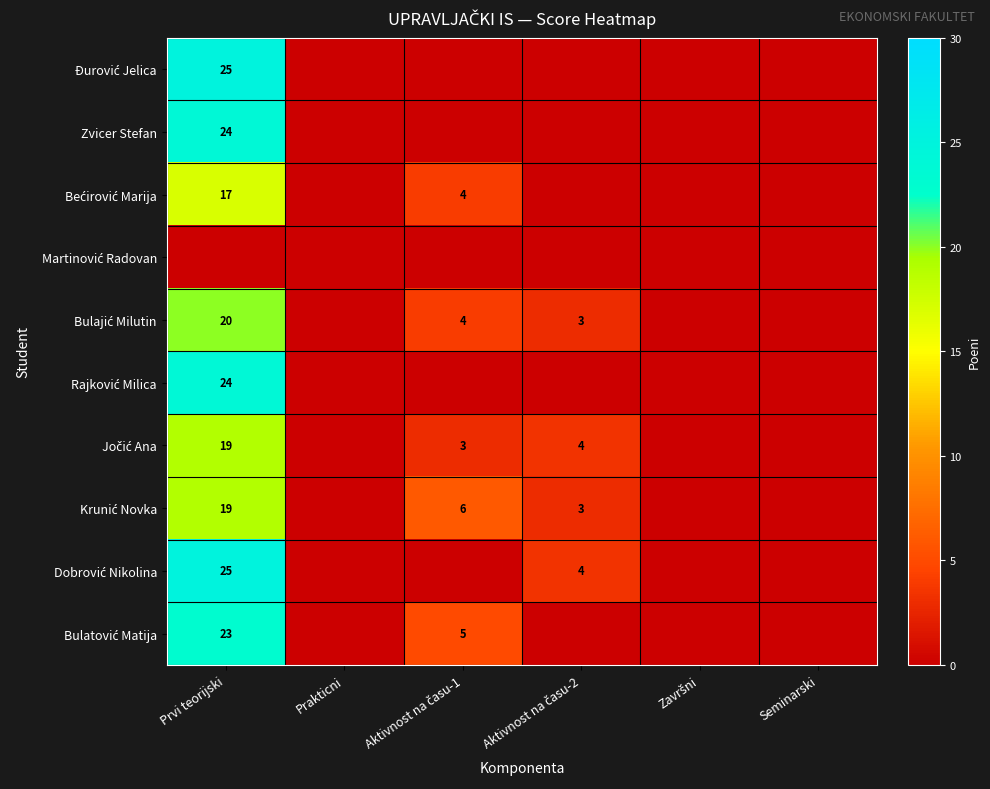

What is the maximum value for Rajković Milica?

24.0